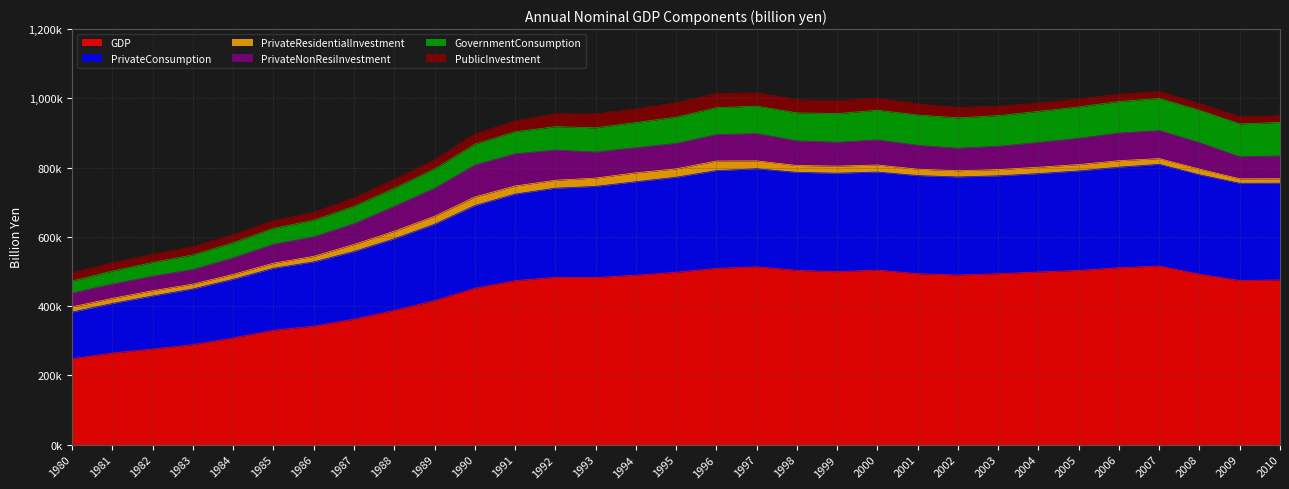

What is the difference between the maximum and minimum values in the GDP series?

267428.4